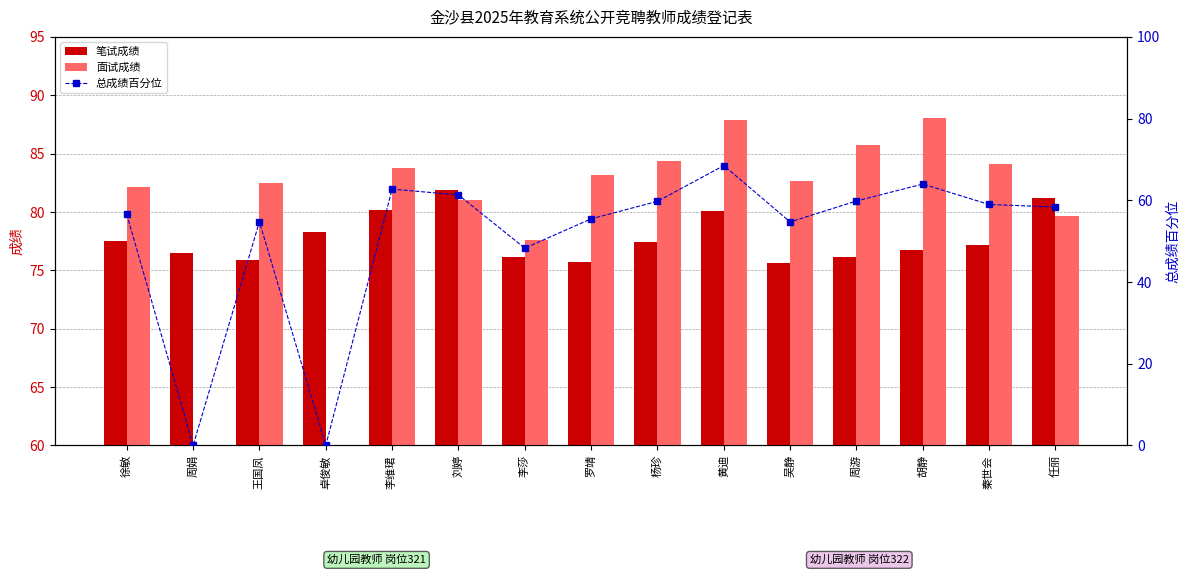

Which has a higher value, 吴静 or 任丽?

任丽